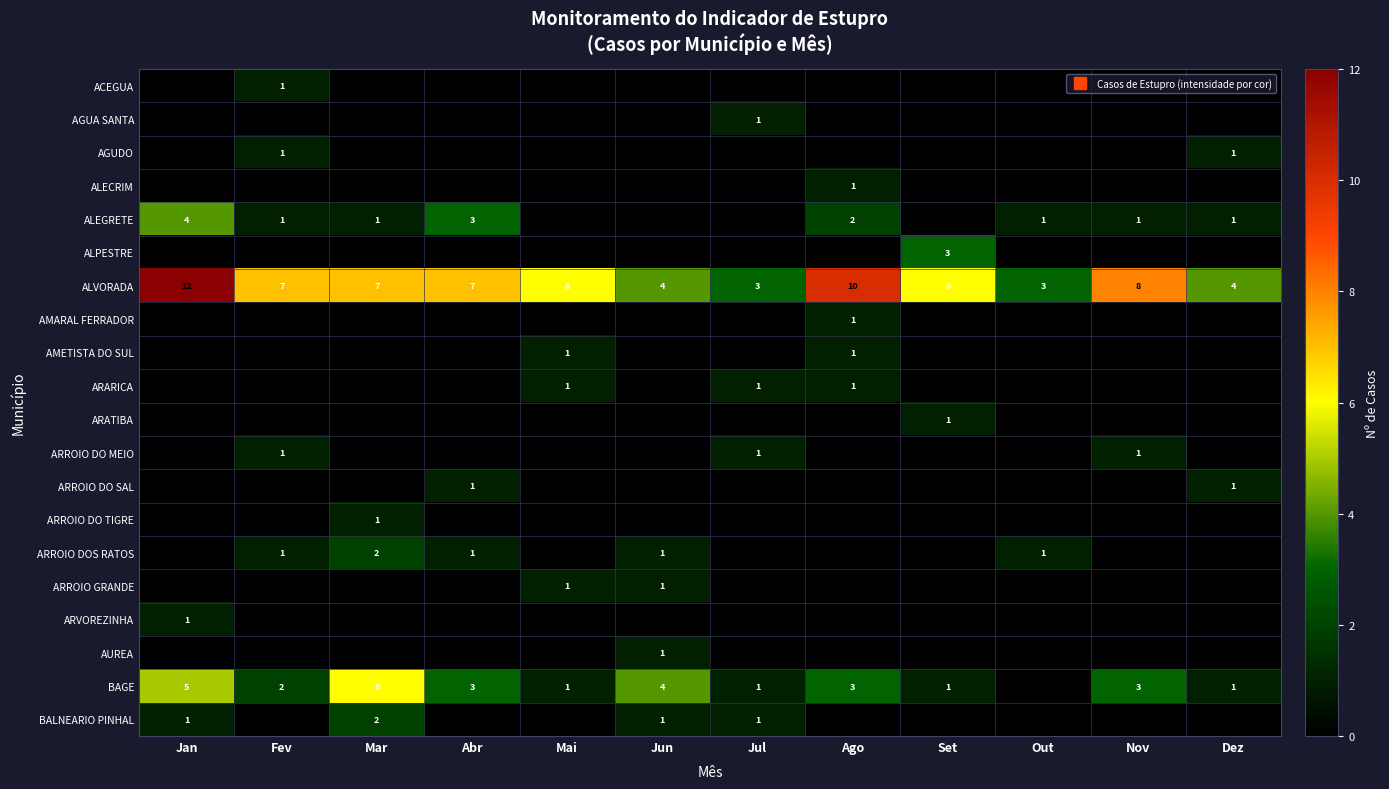

What is the total value across all series at Fev?

14